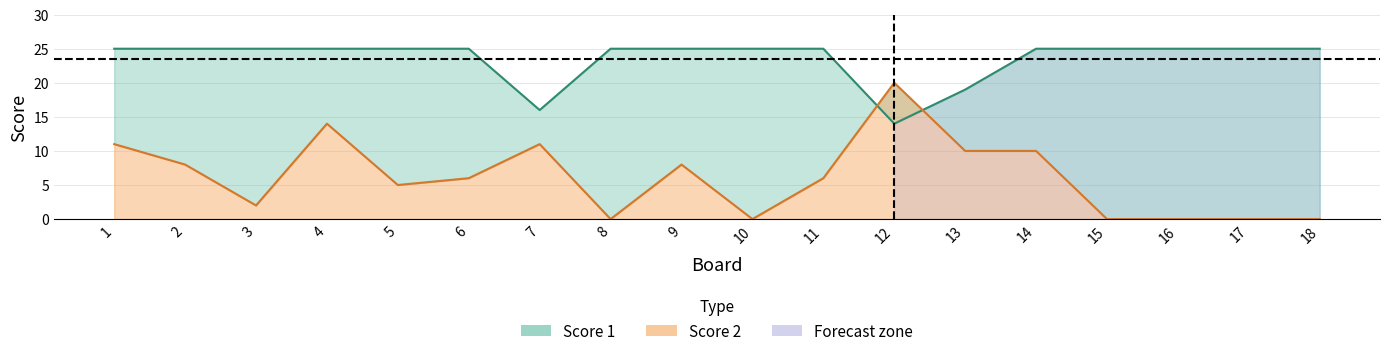

How many intersections are there between Score 2 and Score 1?

2